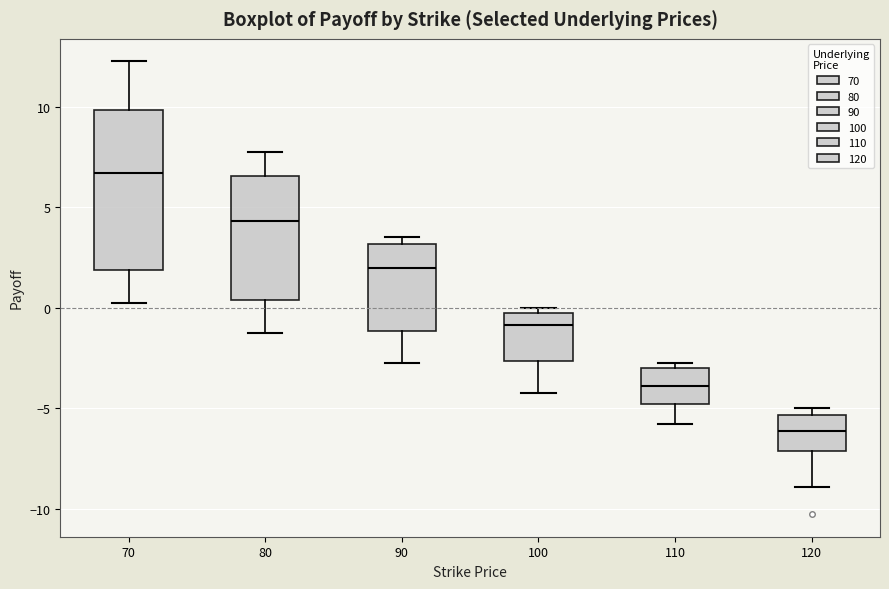

Which box has the highest median line?

70